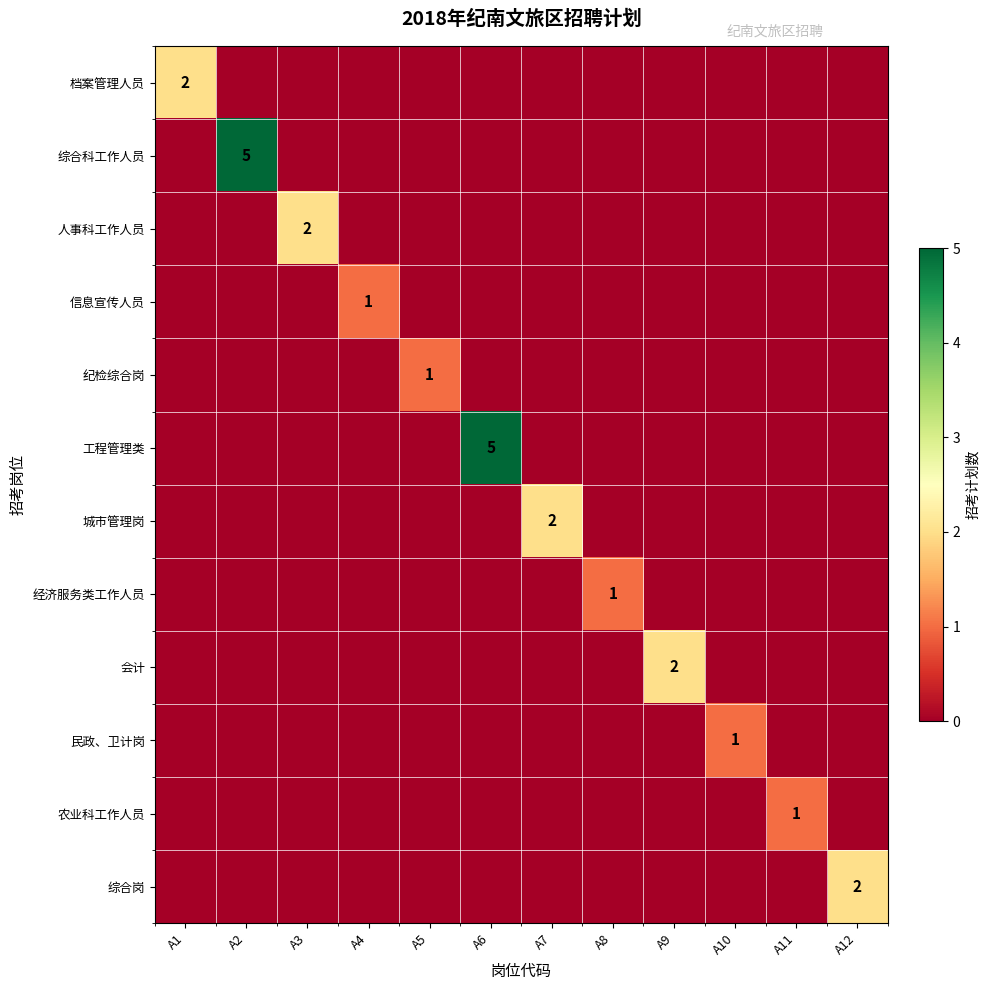

Rank the series by their maximum value, from lowest to highest.

信息宣传人员, 纪检综合岗, 经济服务类工作人员, 民政、卫计岗, 农业科工作人员, 档案管理人员, 人事科工作人员, 城市管理岗, 会计, 综合岗, 综合科工作人员, 工程管理类